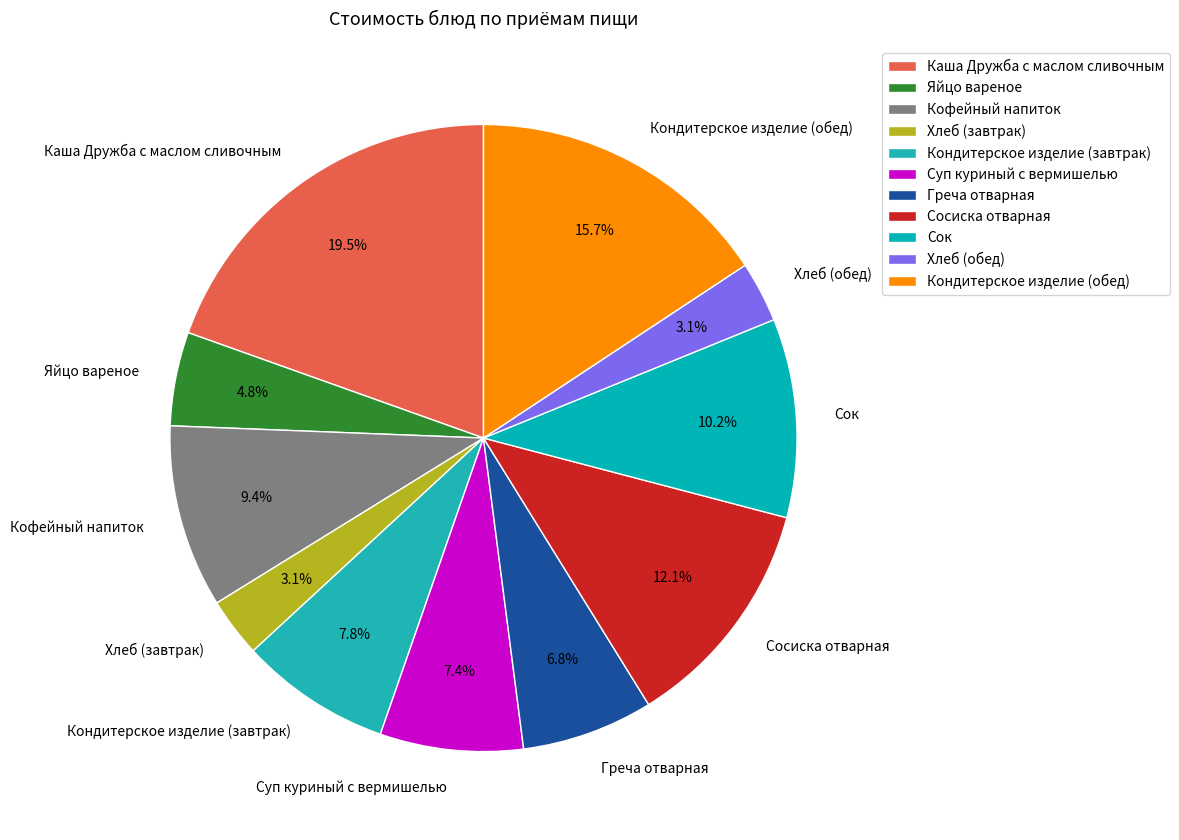

What percentage is the Греча отварная slice, to the nearest percent?

7%